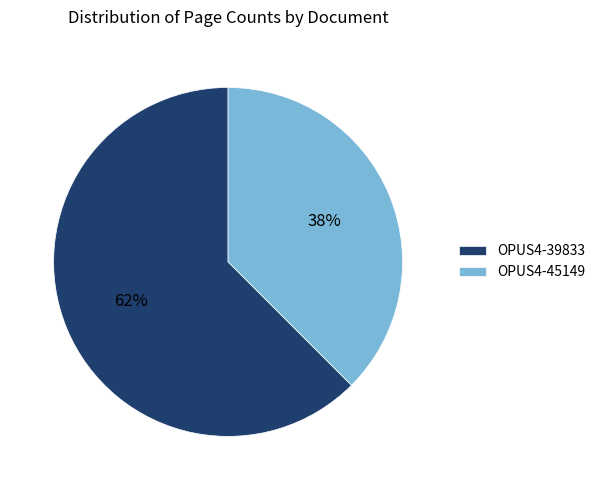

Which category has the smallest portion of the pie?

OPUS4-45149